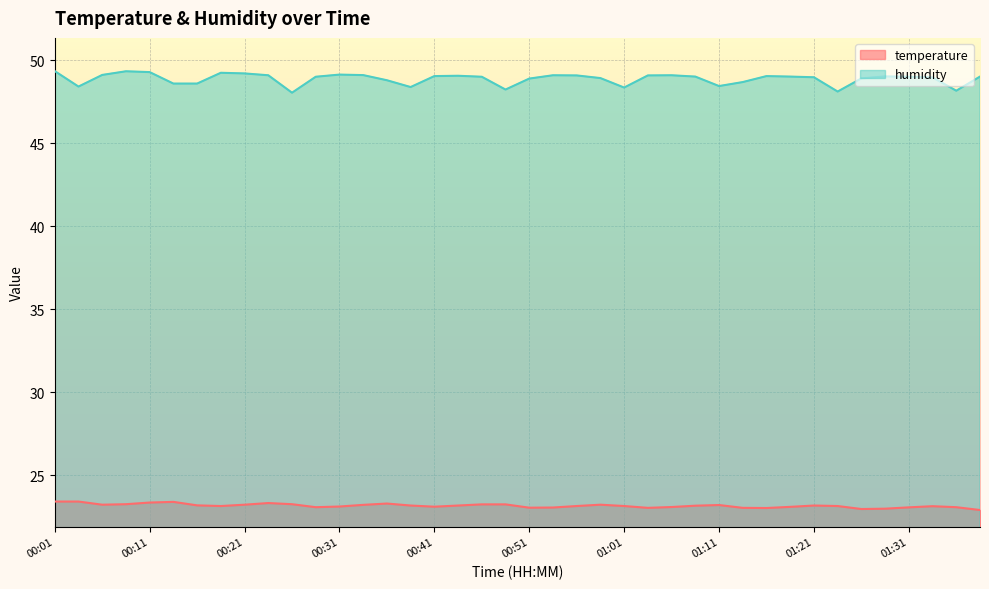

What is the value of the humidity point at the 32nd from the left?

49.0